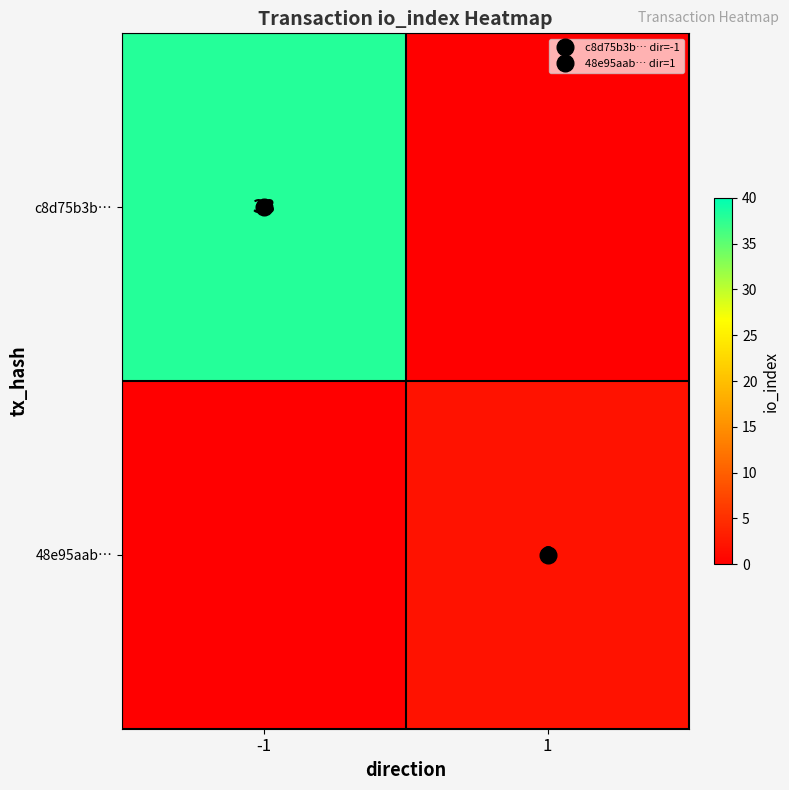

Rank the series by their maximum value, from highest to lowest.

c8d75b3b…, 48e95aab…